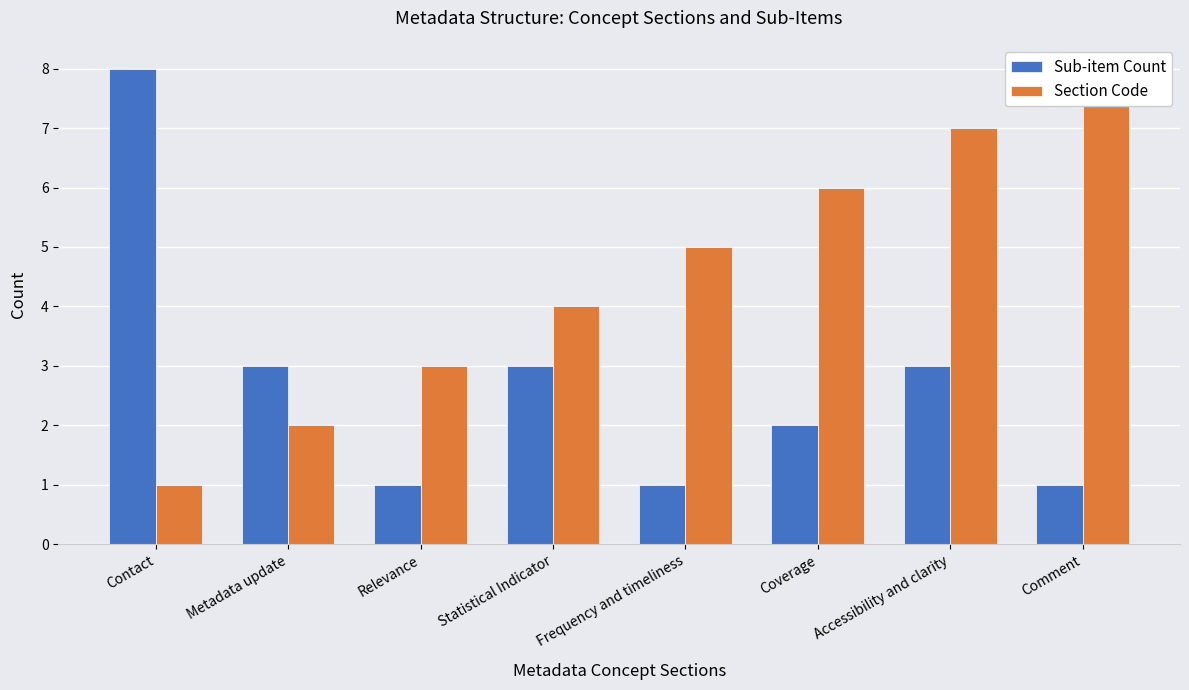

What is the maximum value shown in the chart?

8